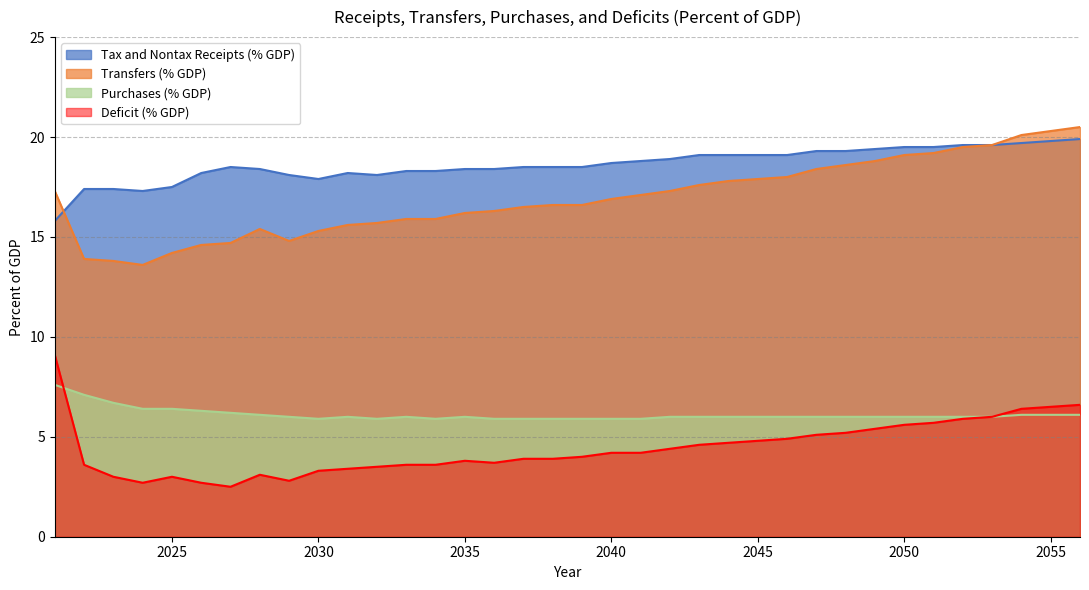

Reading left to right, transcribe all the data shown in this chart.

Tax and Nontax Receipts (% GDP): 2021=15.8	2022=17.4	2023=17.4	2024=17.3	2025=17.5	2026=18.2	2027=18.5	2028=18.4	2029=18.1	2030=17.9	2031=18.2	2032=18.1	2033=18.3	2034=18.3	2035=18.4	2036=18.4	2037=18.5	2038=18.5	2039=18.5	2040=18.7	2041=18.8	2042=18.9	2043=19.1	2044=19.1	2045=19.1	2046=19.1	2047=19.3	2048=19.3	2049=19.4	2050=19.5	2051=19.5	2052=19.6	2053=19.6	2054=19.7	2055=19.8	2056=19.9
Transfers (% GDP): 2021=17.3	2022=13.9	2023=13.8	2024=13.6	2025=14.2	2026=14.6	2027=14.7	2028=15.4	2029=14.8	2030=15.3	2031=15.6	2032=15.7	2033=15.9	2034=15.9	2035=16.2	2036=16.3	2037=16.5	2038=16.6	2039=16.6	2040=16.9	2041=17.1	2042=17.3	2043=17.6	2044=17.8	2045=17.9	2046=18.0	2047=18.4	2048=18.6	2049=18.8	2050=19.1	2051=19.2	2052=19.5	2053=19.6	2054=20.1	2055=20.3	2056=20.5
Purchases (% GDP): 2021=7.6	2022=7.1	2023=6.7	2024=6.4	2025=6.4	2026=6.3	2027=6.2	2028=6.1	2029=6.0	2030=5.9	2031=6.0	2032=5.9	2033=6.0	2034=5.9	2035=6.0	2036=5.9	2037=5.9	2038=5.9	2039=5.9	2040=5.9	2041=5.9	2042=6.0	2043=6.0	2044=6.0	2045=6.0	2046=6.0	2047=6.0	2048=6.0	2049=6.0	2050=6.0	2051=6.0	2052=6.0	2053=6.0	2054=6.1	2055=6.1	2056=6.1
Deficit (% GDP): 2021=9.1	2022=3.6	2023=3.0	2024=2.7	2025=3.0	2026=2.7	2027=2.5	2028=3.1	2029=2.8	2030=3.3	2031=3.4	2032=3.5	2033=3.6	2034=3.6	2035=3.8	2036=3.7	2037=3.9	2038=3.9	2039=4.0	2040=4.2	2041=4.2	2042=4.4	2043=4.6	2044=4.7	2045=4.8	2046=4.9	2047=5.1	2048=5.2	2049=5.4	2050=5.6	2051=5.7	2052=5.9	2053=6.0	2054=6.4	2055=6.5	2056=6.6